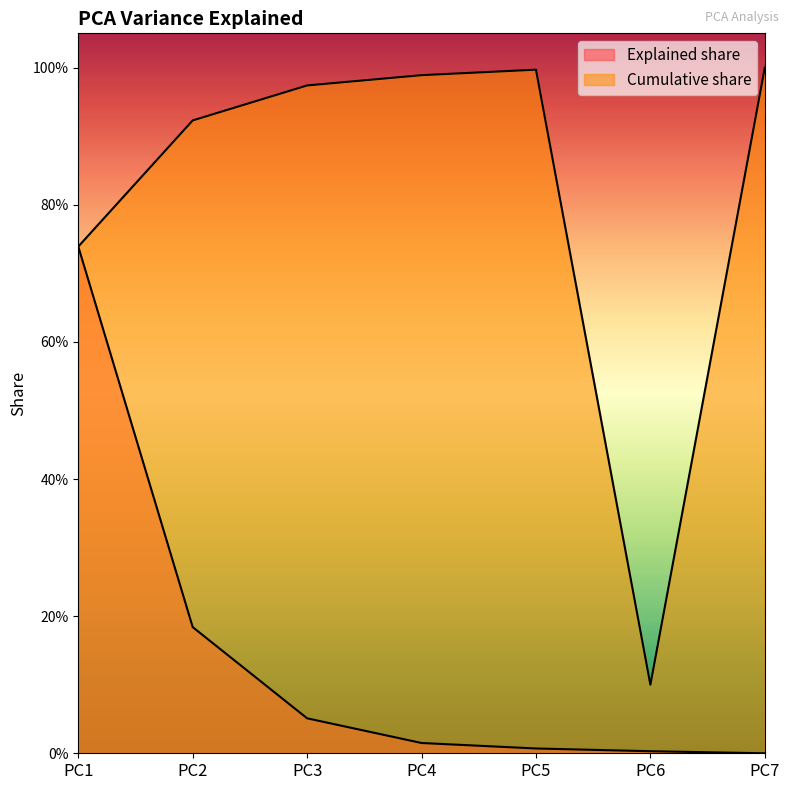

At PC3, list the series in order from smallest to largest.

Explained share, Cumulative share